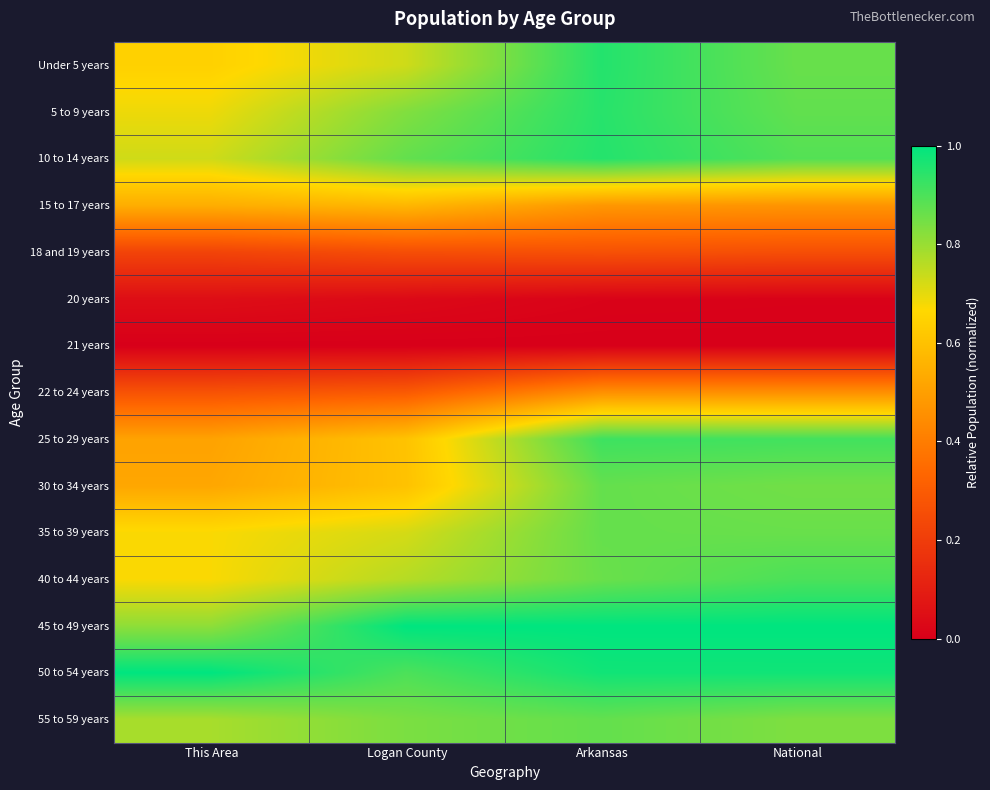

Rank the series by their maximum value, from highest to lowest.

45 to 49 years, 50 to 54 years, Under 5 years, 10 to 14 years, 5 to 9 years, 25 to 29 years, 40 to 44 years, 55 to 59 years, 30 to 34 years, 35 to 39 years, 15 to 17 years, 22 to 24 years, 18 and 19 years, 20 years, 21 years